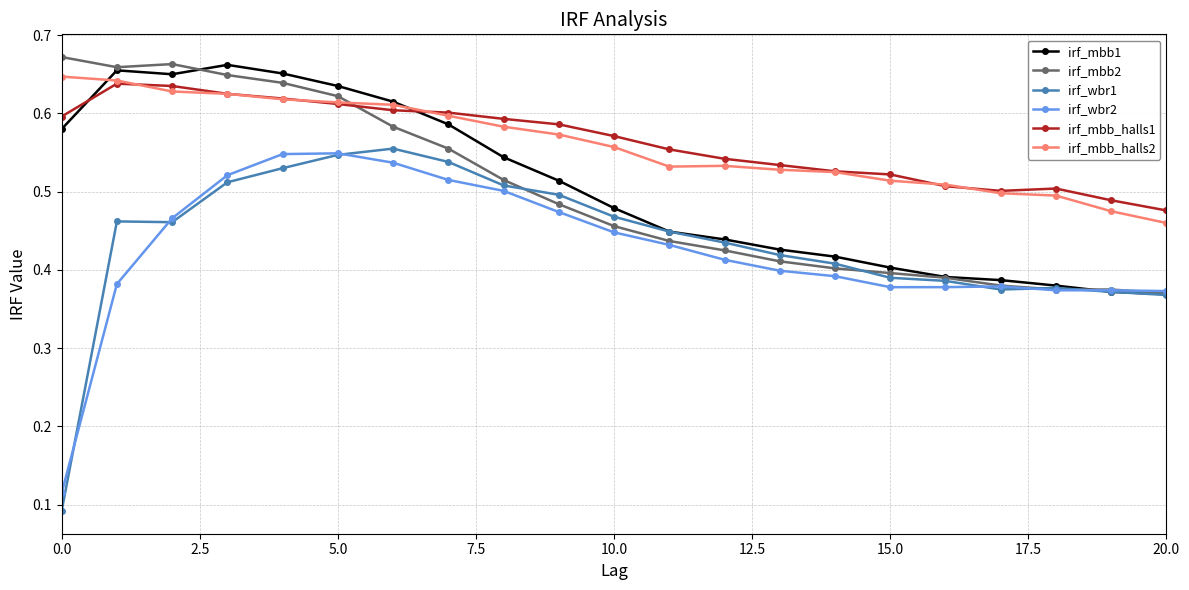

True or false: irf_wbr2 and irf_mbb_halls1 intersect in this chart.

False